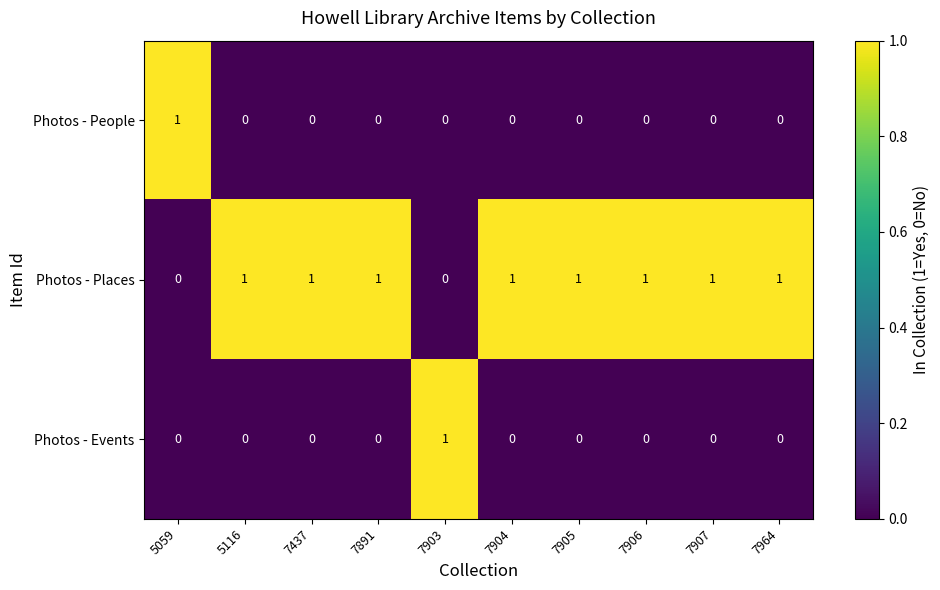

Which series has the largest total across all categories?

Photos - Places